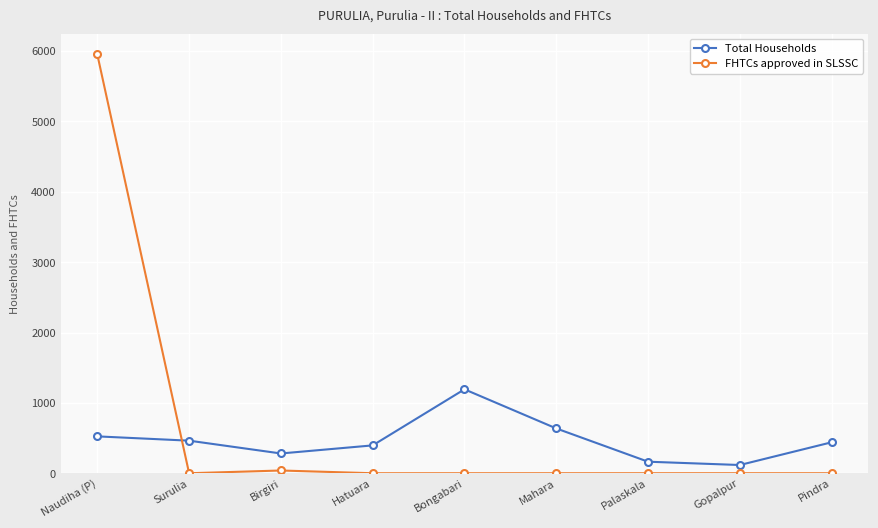

How many data points in FHTCs approved in SLSSC are above 0?

2